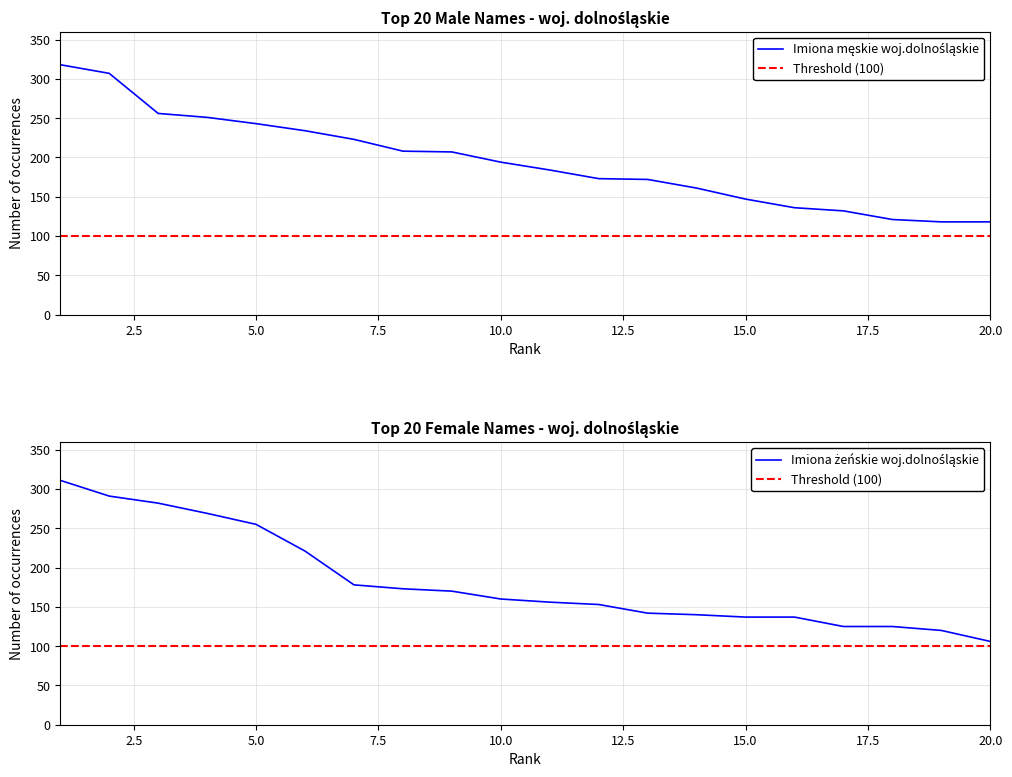

True or false: Imiona żeńskie woj.dolnośląskie has a value of 269 at 4.

True